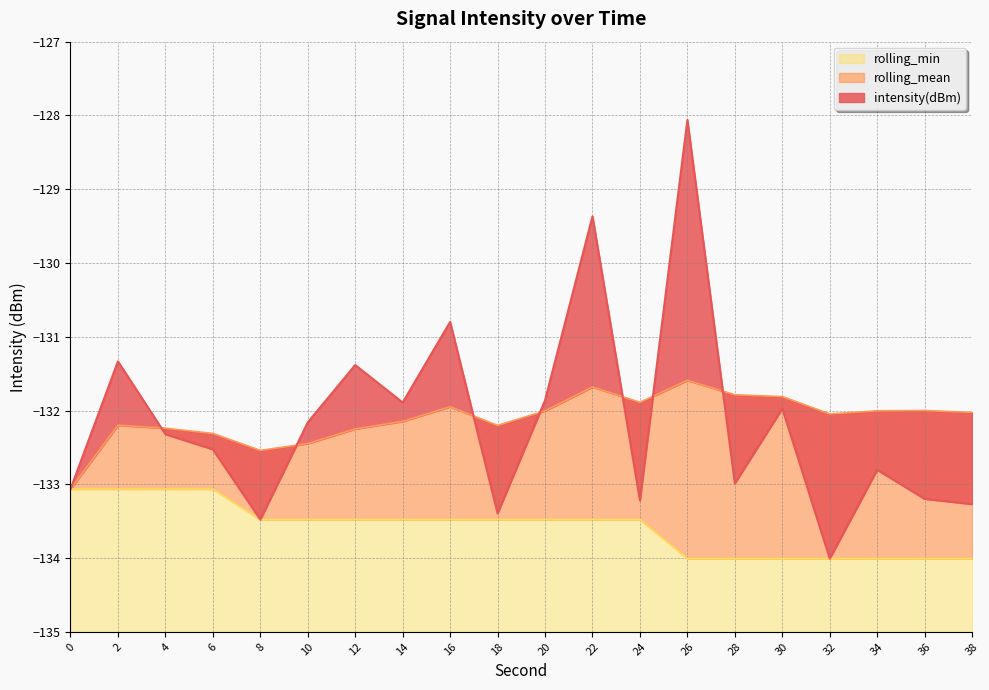

How many values in the intensity(dBm) series exceed -132?

8